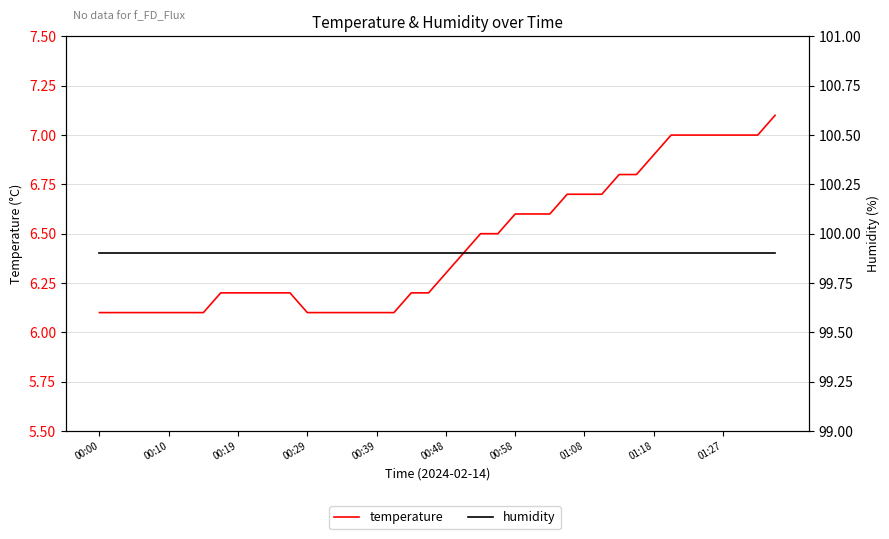

What position from the left is 33?

34